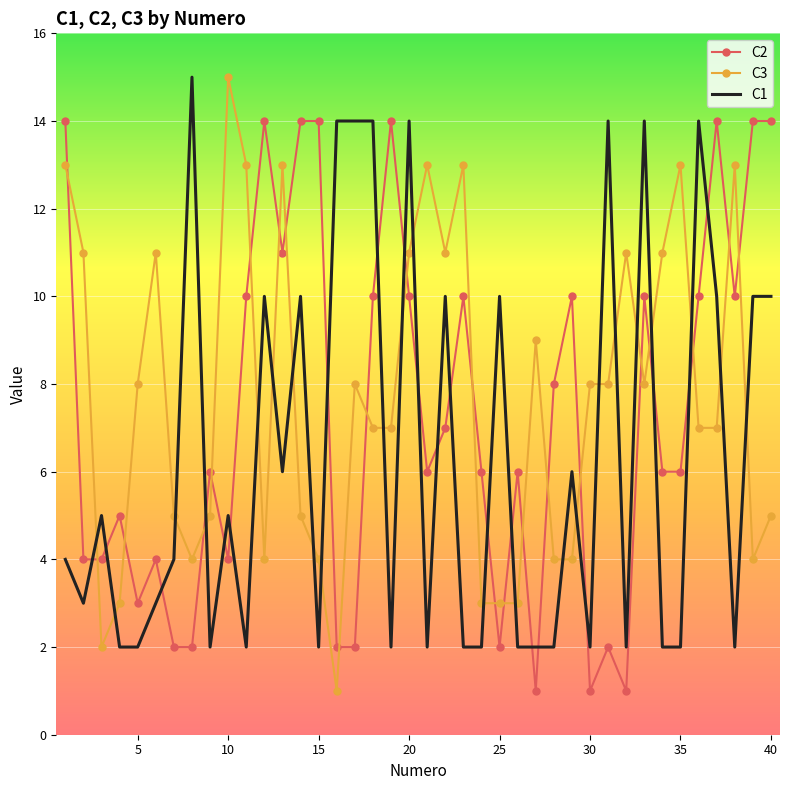

After their last crossing, which series has the higher values: C3 or C1?

C1